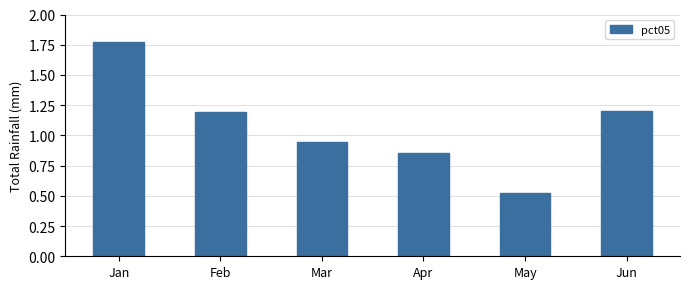

How many data points does each series have?

6